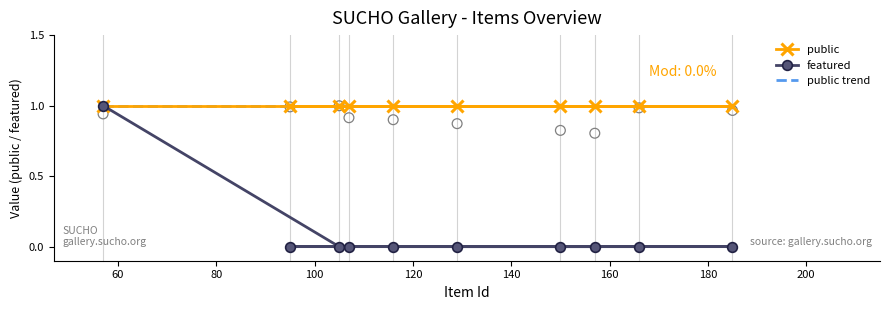

Between 95 and 166, which is larger?

95